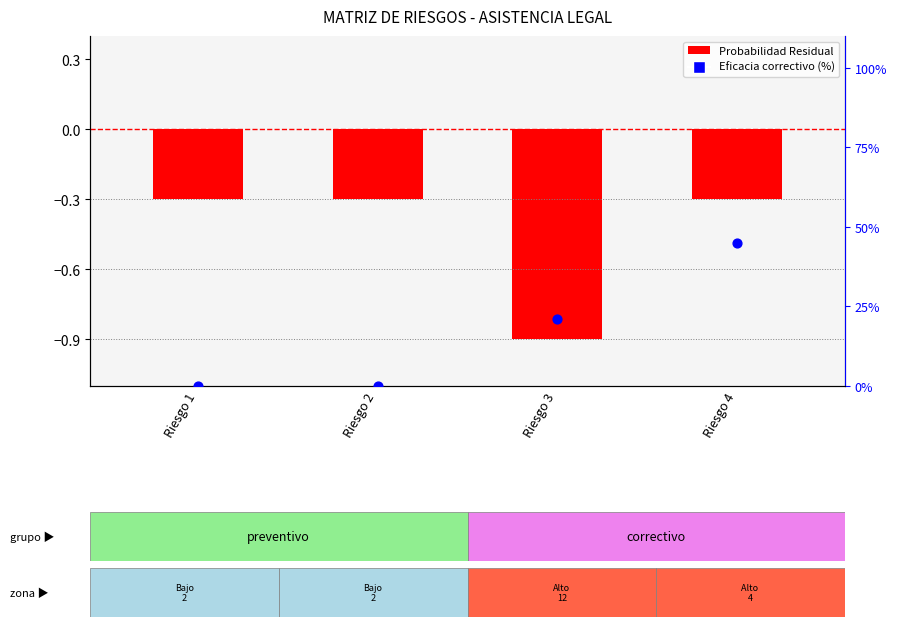

At how many categories does at least one series exceed 42?

1